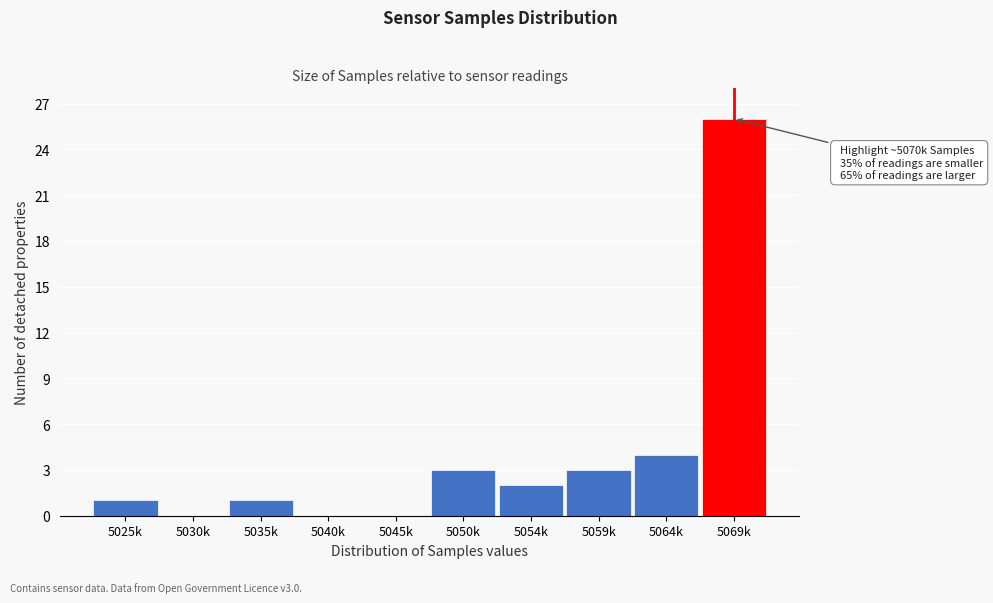

Reading left to right, list all the values displayed in this chart.

5025k=1	5030k=0	5035k=1	5040k=0	5045k=0	5050k=3	5054k=2	5059k=3	5064k=4	5069k=26